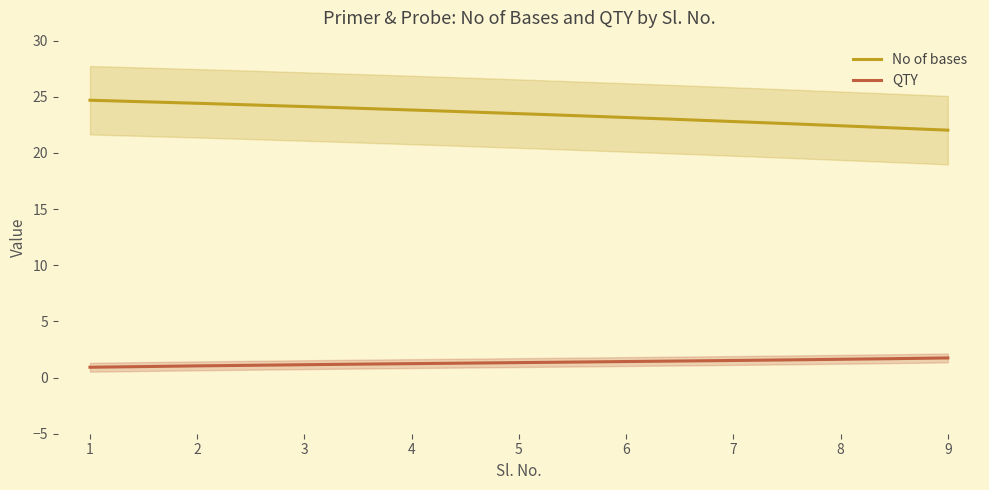

At how many categories does at least one series exceed 5?

9